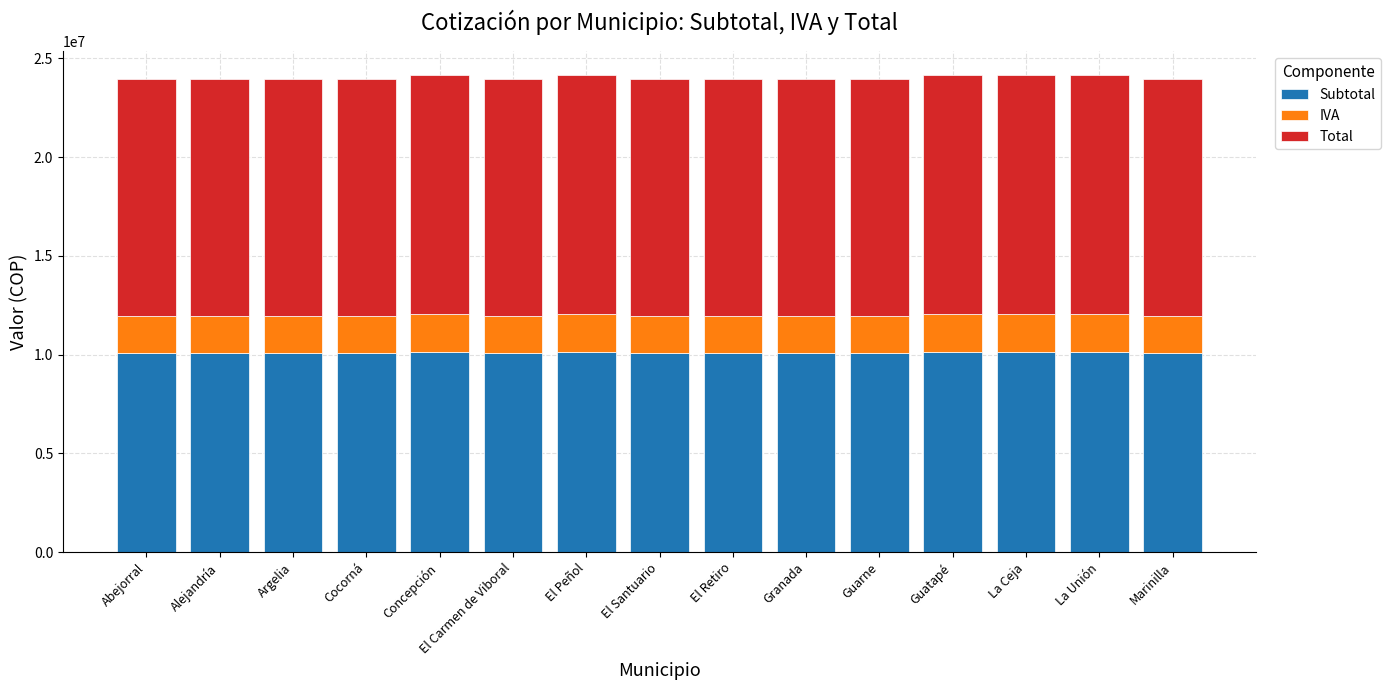

True or false: Subtotal has a value of 10148980.0 at Concepción.

True